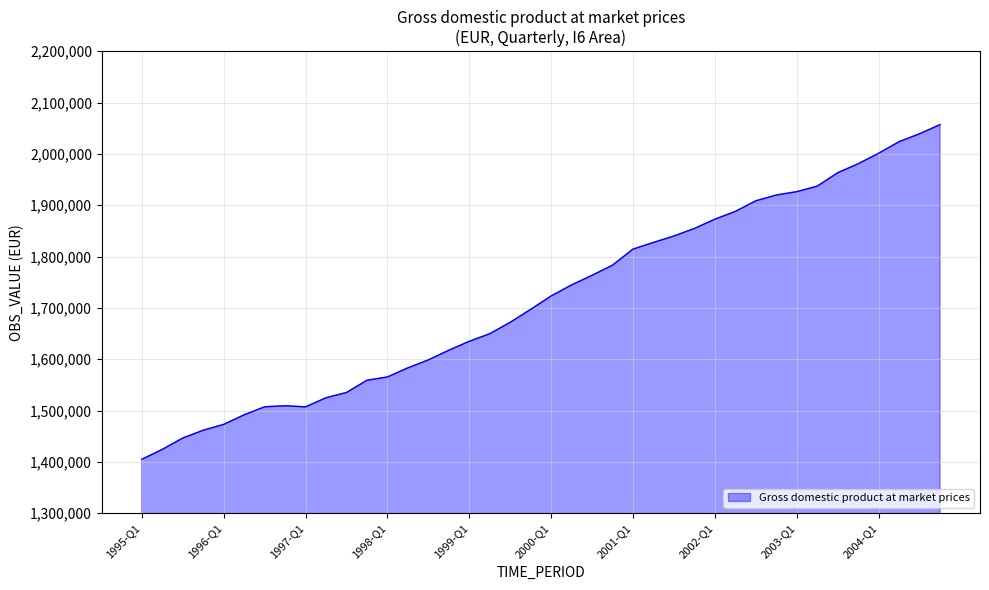

Count the number of values greater than 1723226.

20